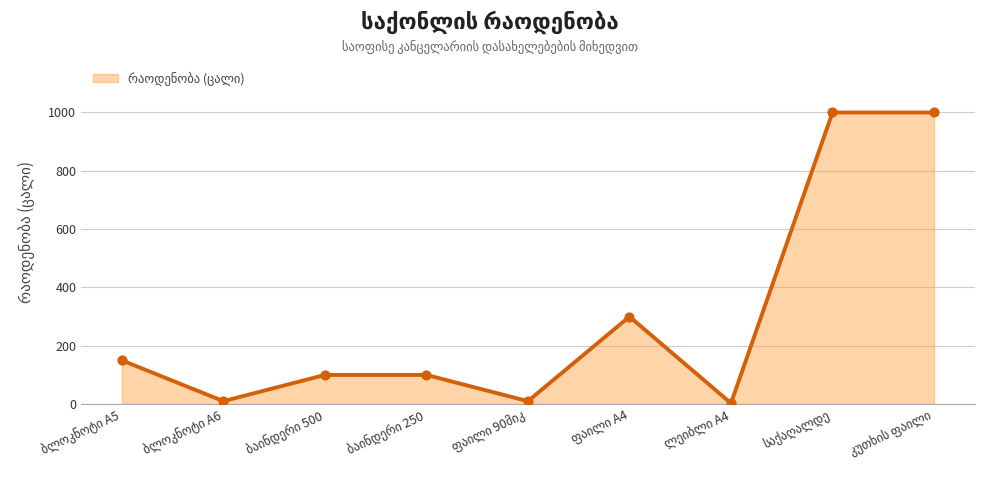

What is the greatest value displayed?

1000